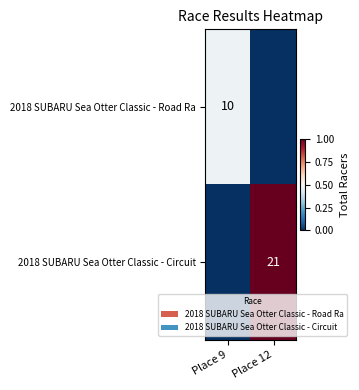

The value of 2018 SUBARU Sea Otter Classic - Road Ra at Place 9 is 6. True or false?

False